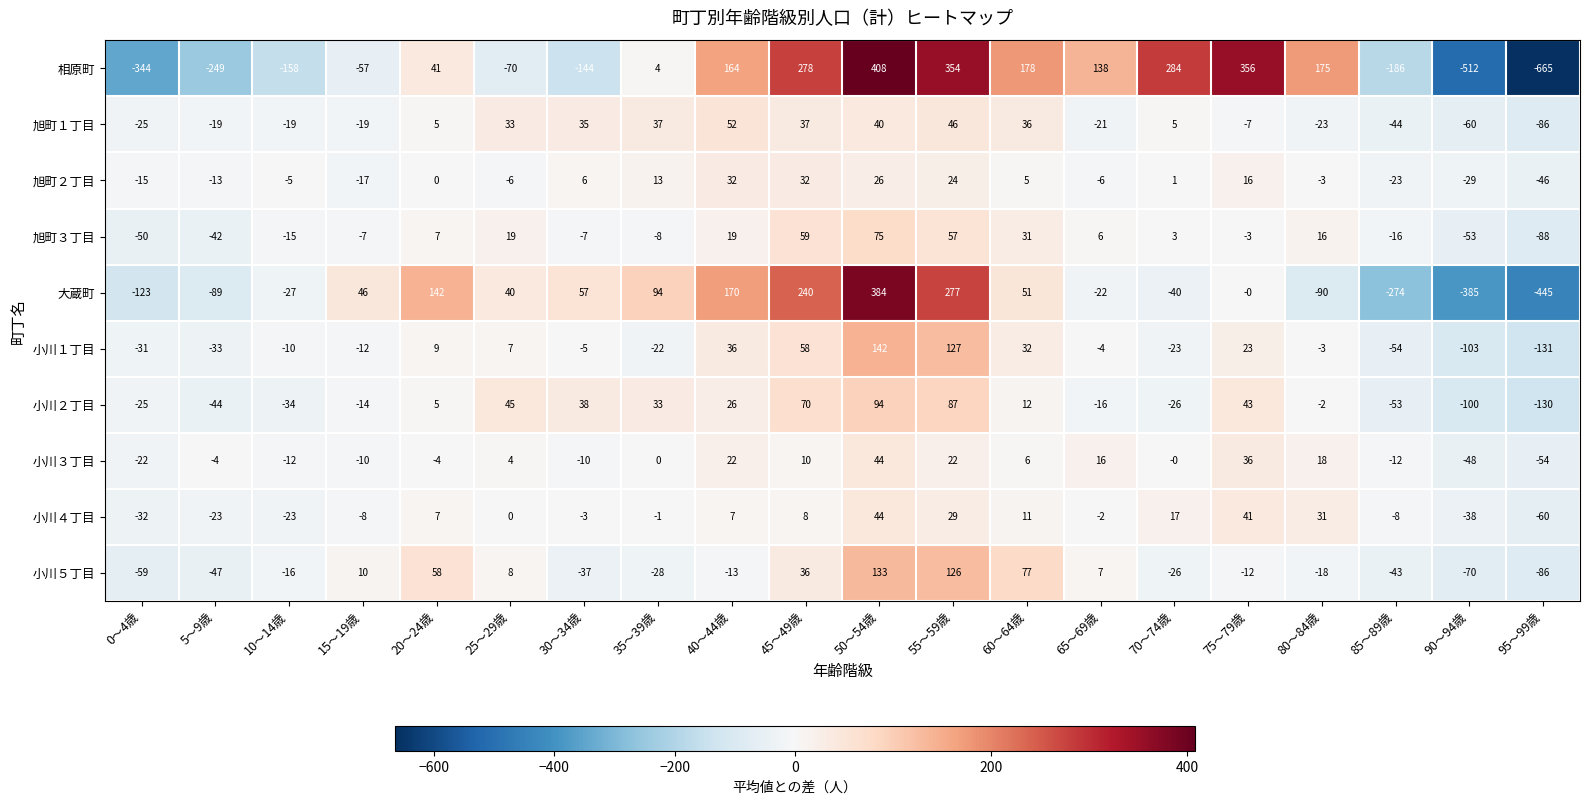

Rank the series at 90～94歳 from lowest to highest value.

相原町, 大蔵町, 小川１丁目, 小川２丁目, 小川５丁目, 旭町１丁目, 旭町３丁目, 小川３丁目, 小川４丁目, 旭町２丁目